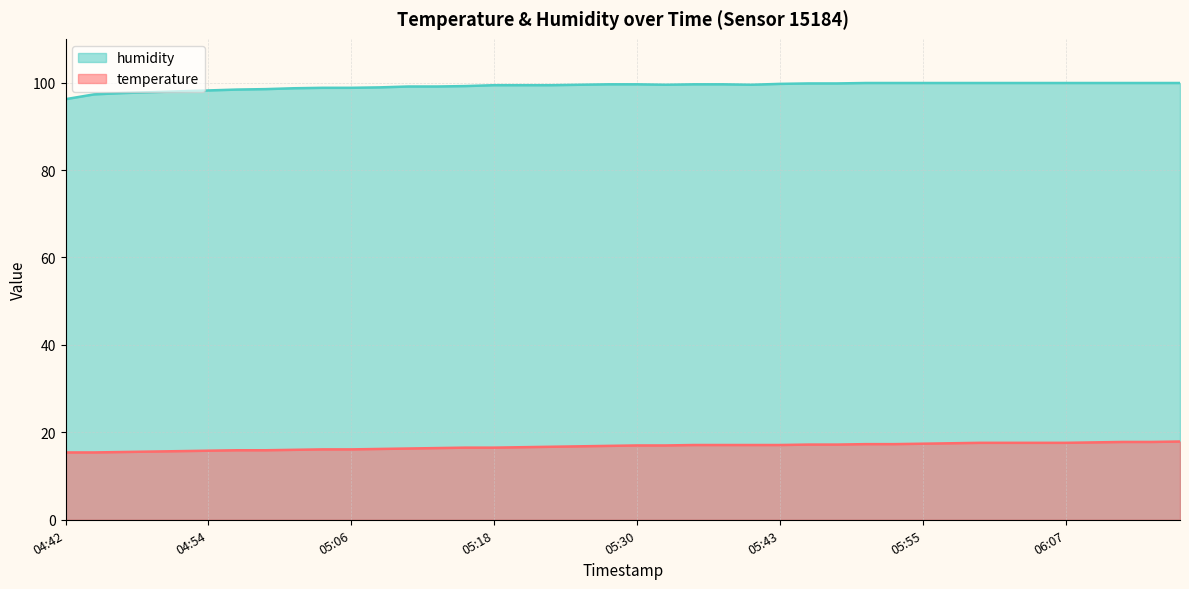

True or false: humidity and temperature cross at least once.

False